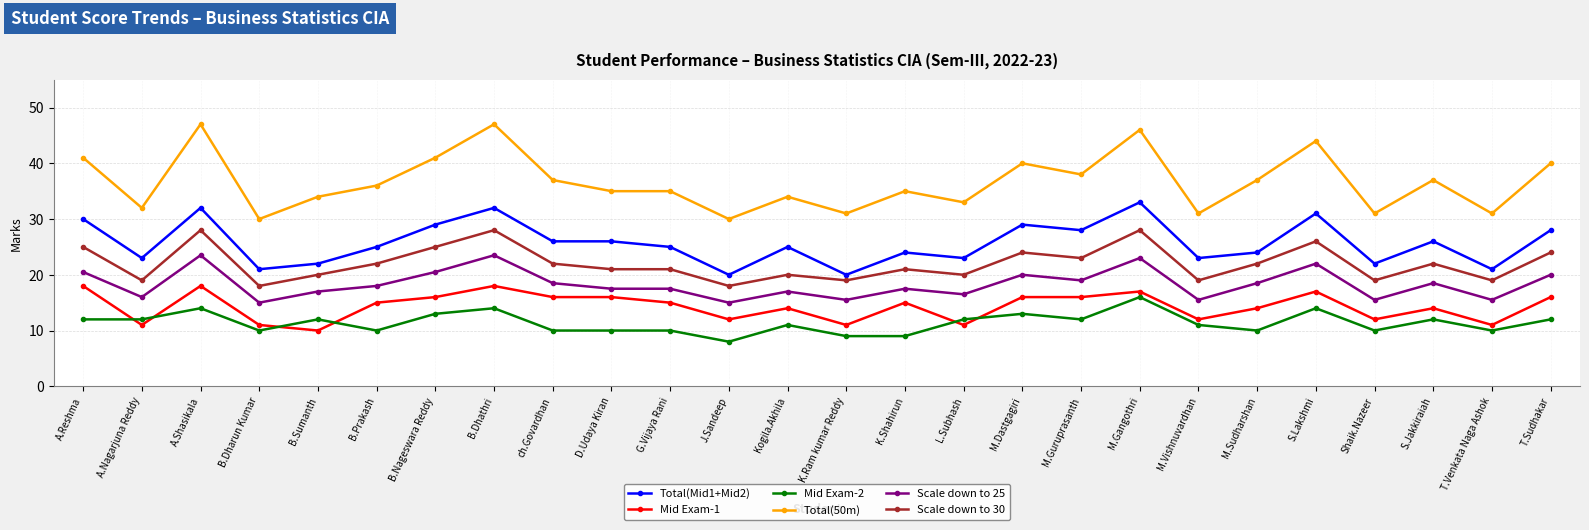

Does the chart display data point markers on the line(s)?

Yes